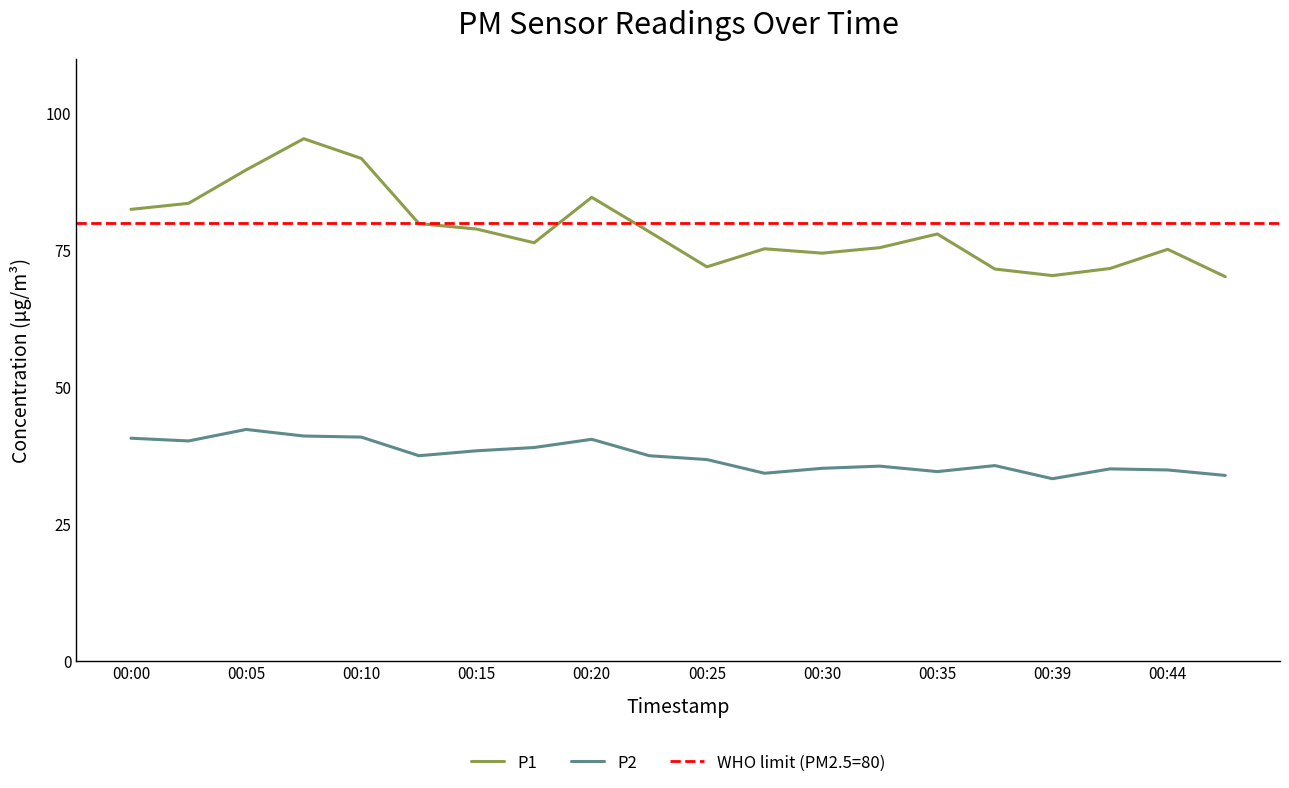

At how many categories does at least one series exceed 94?

1